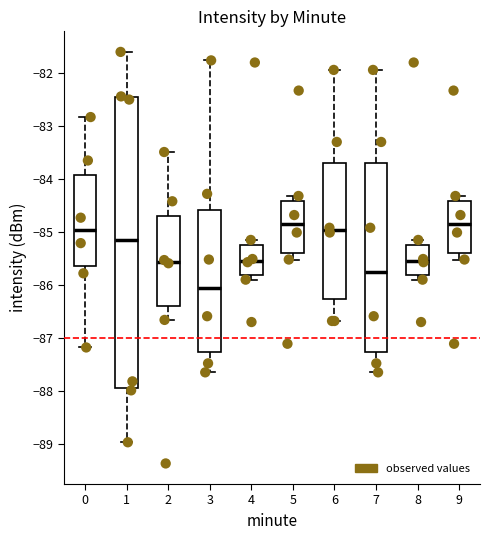

Reading left to right, read every box against the y-axis: the position of its median line, the range the box covers, and the ends of its whiskers. The values are not printed on the chart, so give them approximately, as read against the axis.

0: median -85.0, box -85.6 to -83.9, whiskers -87.2 to -82.8
1: median -85.2, box -87.9 to -82.5, whiskers -89.0 to -81.6
2: median -85.6, box -86.4 to -84.7, whiskers -86.7 to -83.5
3: median -86.1, box -87.3 to -84.6, whiskers -87.6 to -81.8
4: median -85.5, box -85.8 to -85.2, whiskers -85.9 to -85.1
5: median -84.8, box -85.4 to -84.4, whiskers -85.5 to -84.3
6: median -85.0, box -86.3 to -83.7, whiskers -86.7 to -81.9
7: median -85.8, box -87.3 to -83.7, whiskers -87.6 to -81.9
8: median -85.5, box -85.8 to -85.2, whiskers -85.9 to -85.1
9: median -84.8, box -85.4 to -84.4, whiskers -85.5 to -84.3